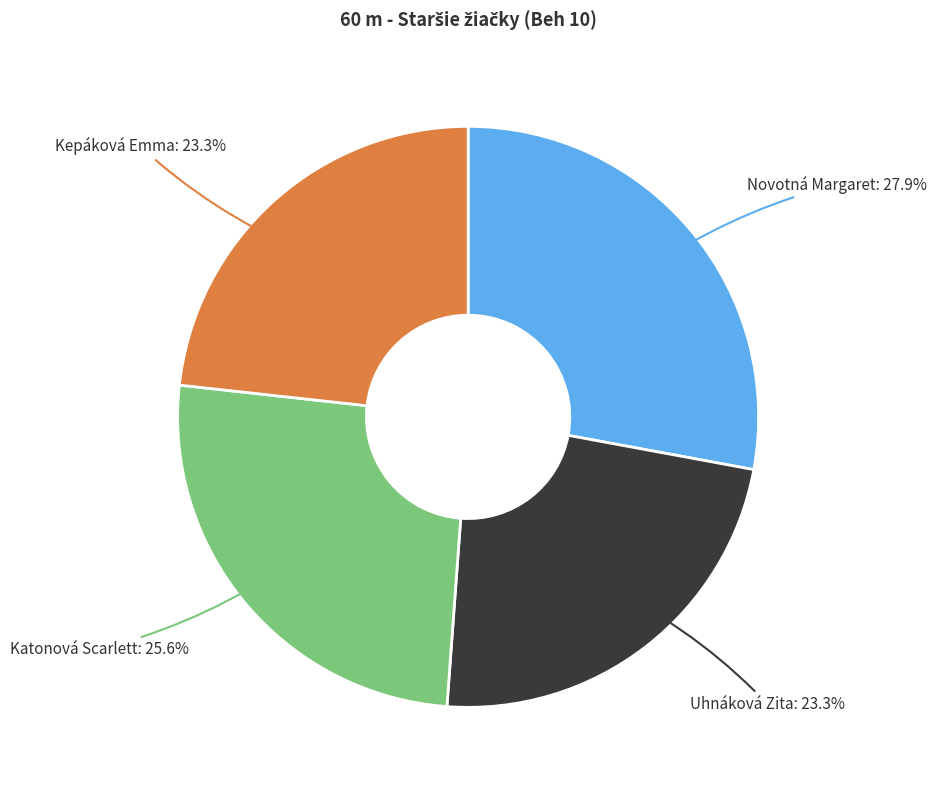

Is there any slice that represents more than half of the pie?

No